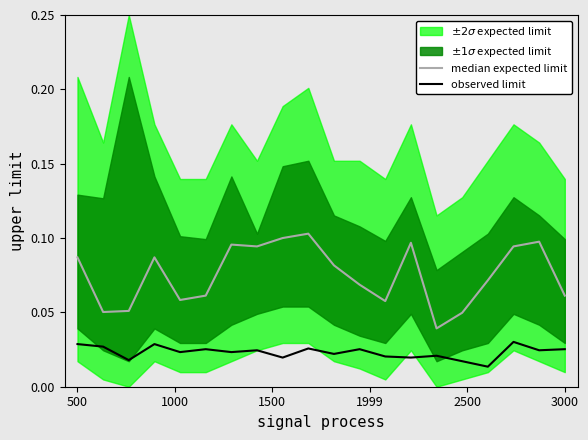

In observed limit, how many points are higher than both neighbors (excluding endpoints)?

7